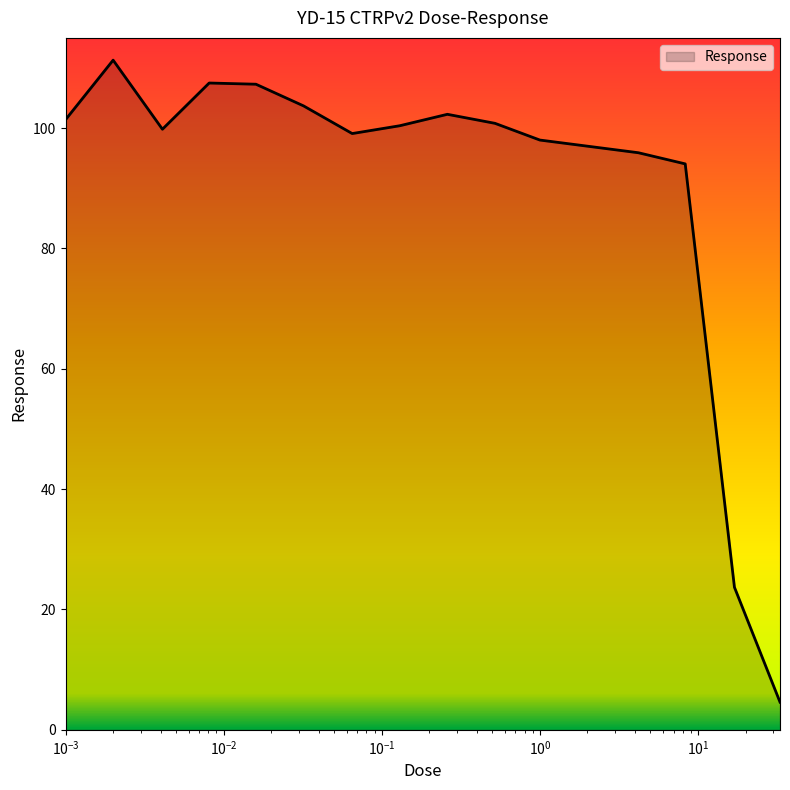

What is the smallest value displayed?

4.6